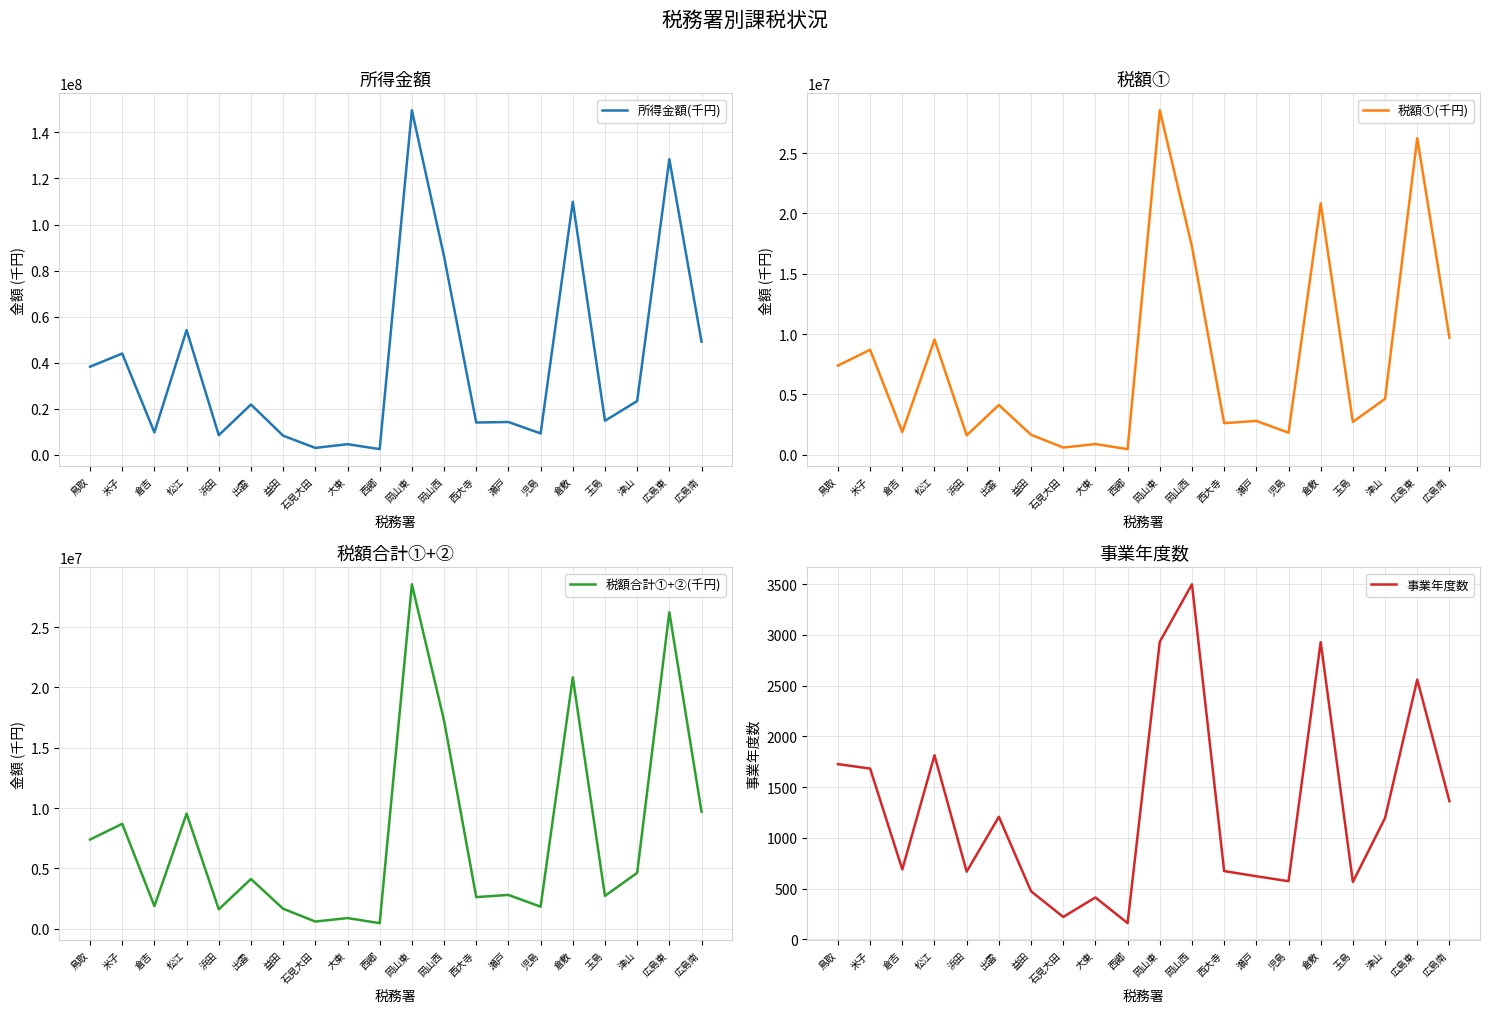

What is the value of the 所得金額(千円) point at the 17th from the left?

14740648